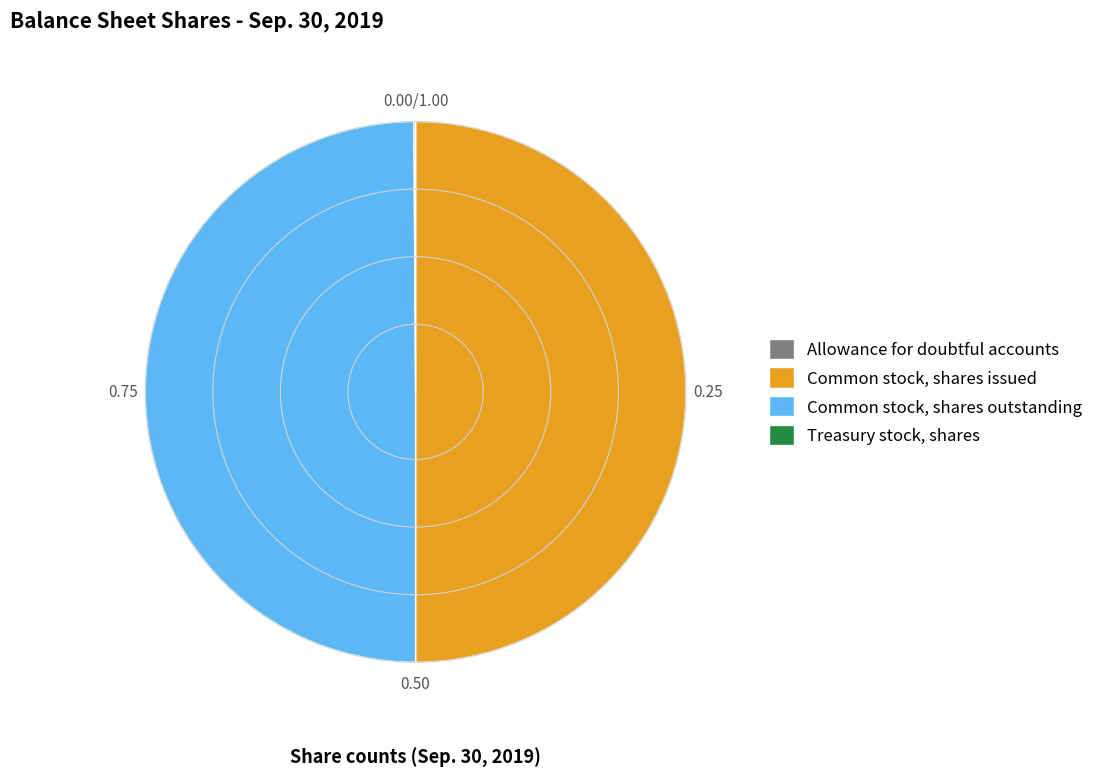

Is it true that Common stock, shares outstanding is 50% of the pie?

True